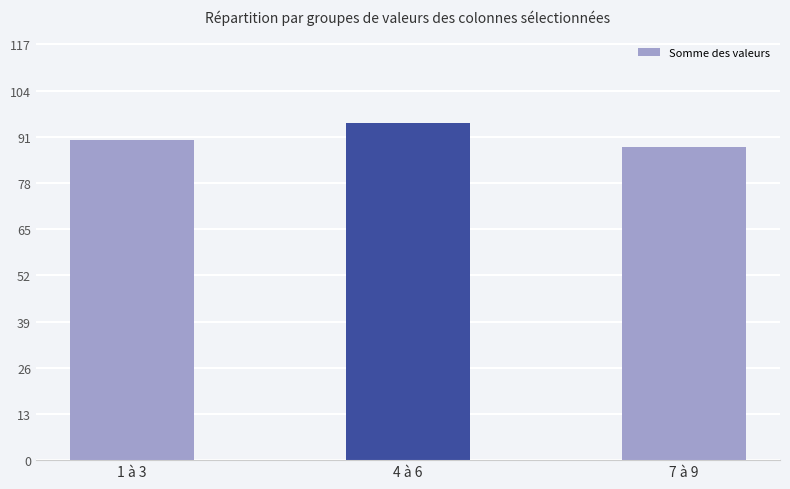

The value at 4 à 6 is 162. True or false?

False